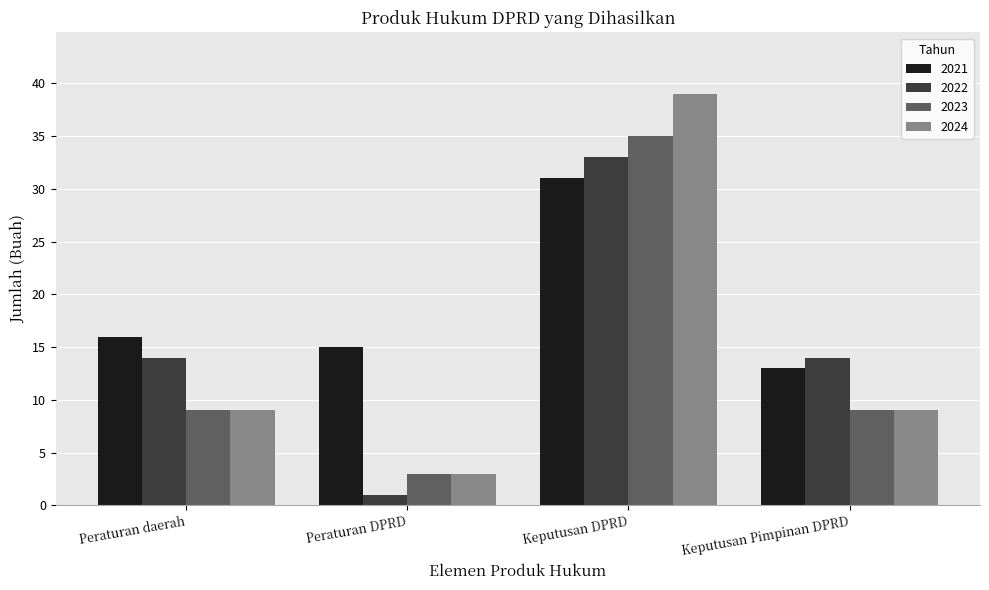

Which category has the highest value across all series?

Keputusan DPRD